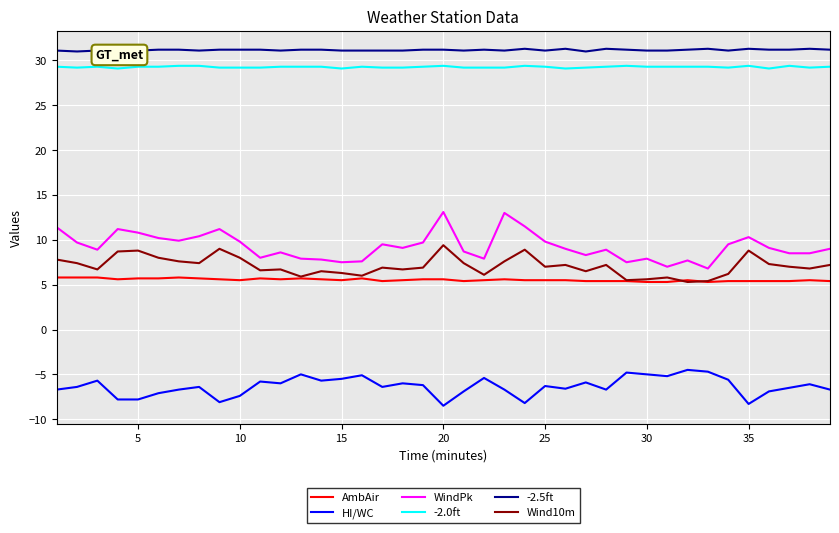

Which series has the largest total across all categories?

-2.5ft